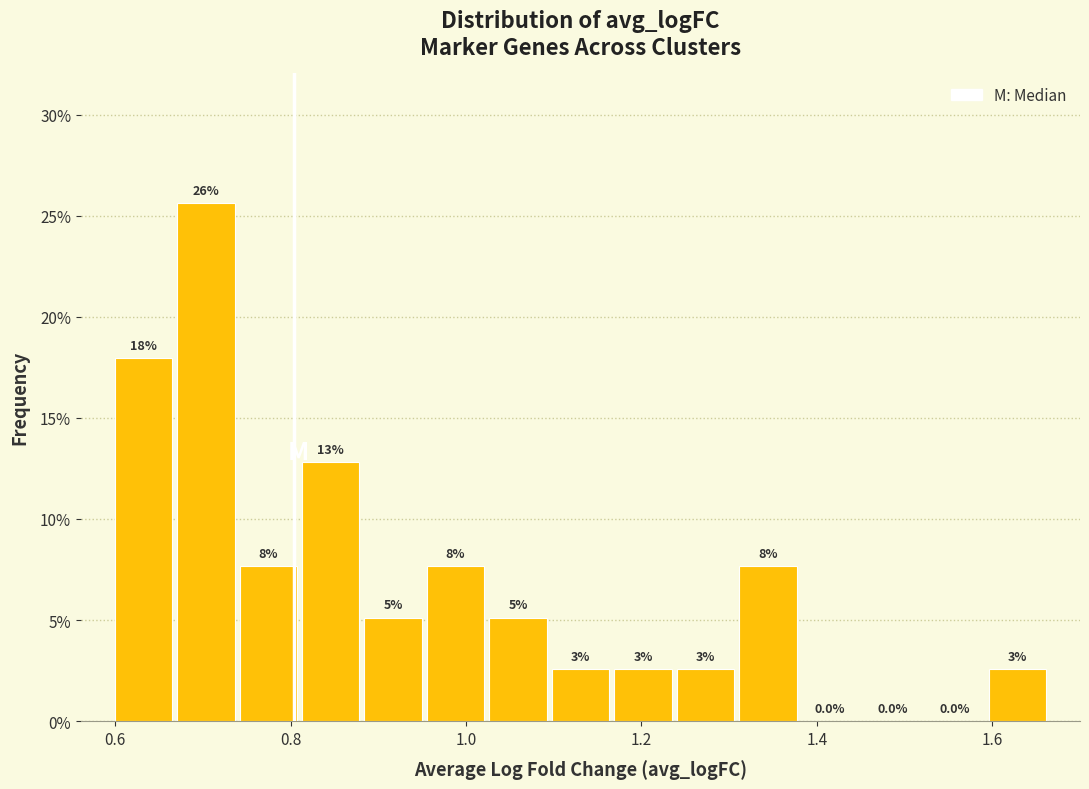

Read against the x-axis, roughly where is the centre of the tallest bar?

0.70